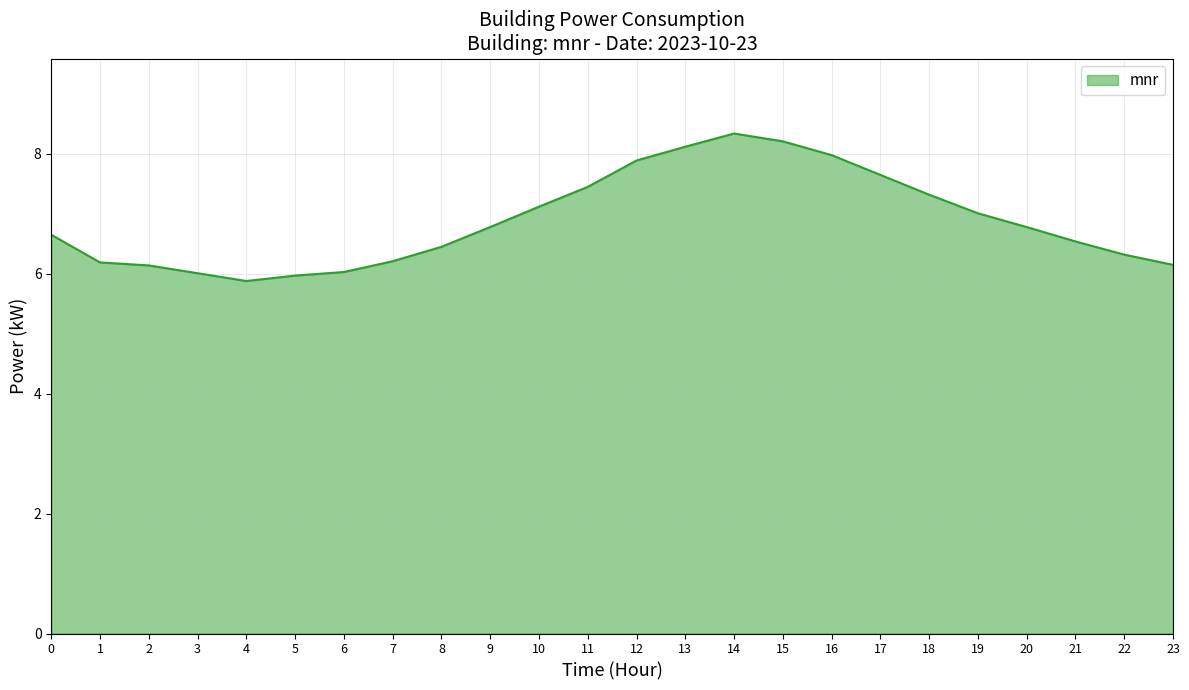

The chart shows a value of 7.9 at 12. True or false?

True